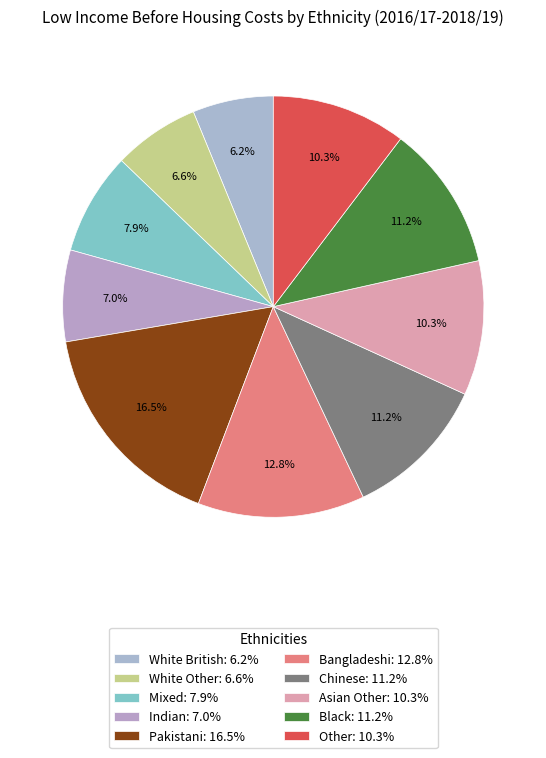

Rank the categories by value from highest to lowest.

Pakistani, Bangladeshi, Chinese, Black, Asian Other, Other, Mixed, Indian, White Other, White British